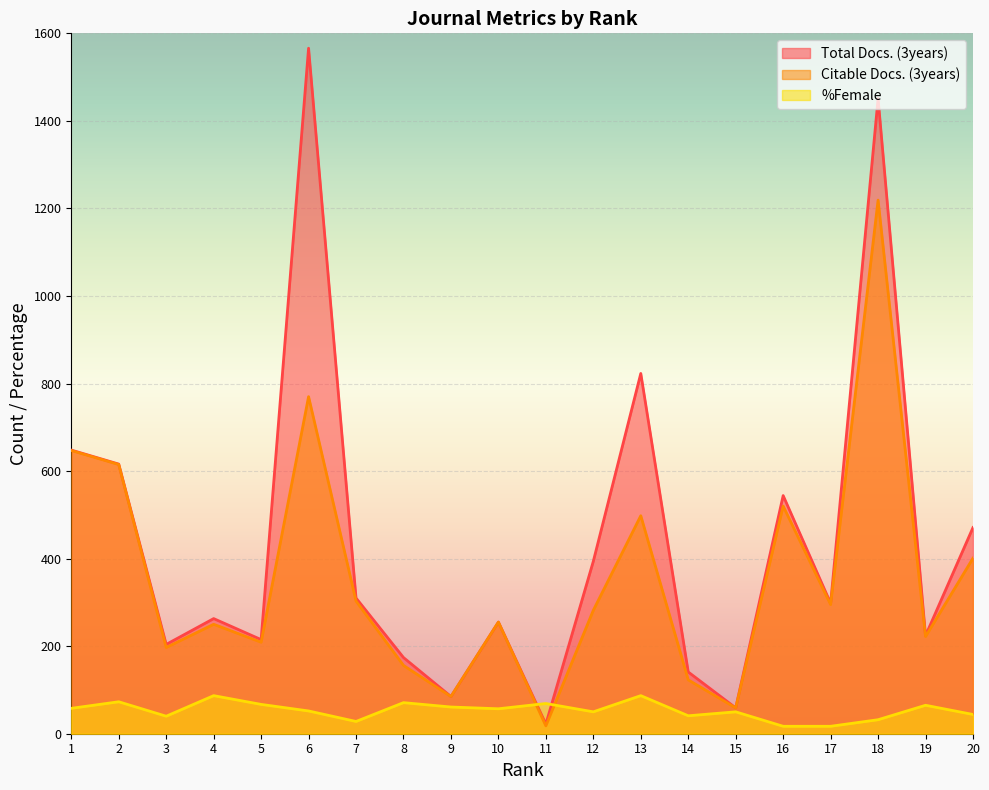

After their last crossing, which series has the higher values: %Female or Total Docs. (3years)?

Total Docs. (3years)